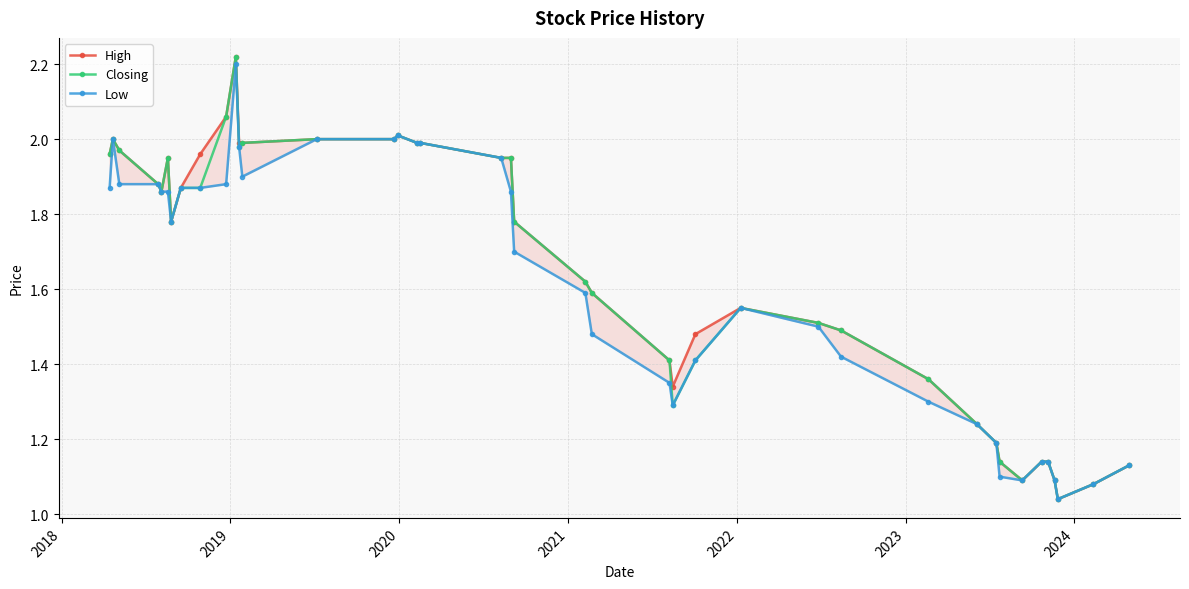

Does the chart display data point markers on the line(s)?

Yes